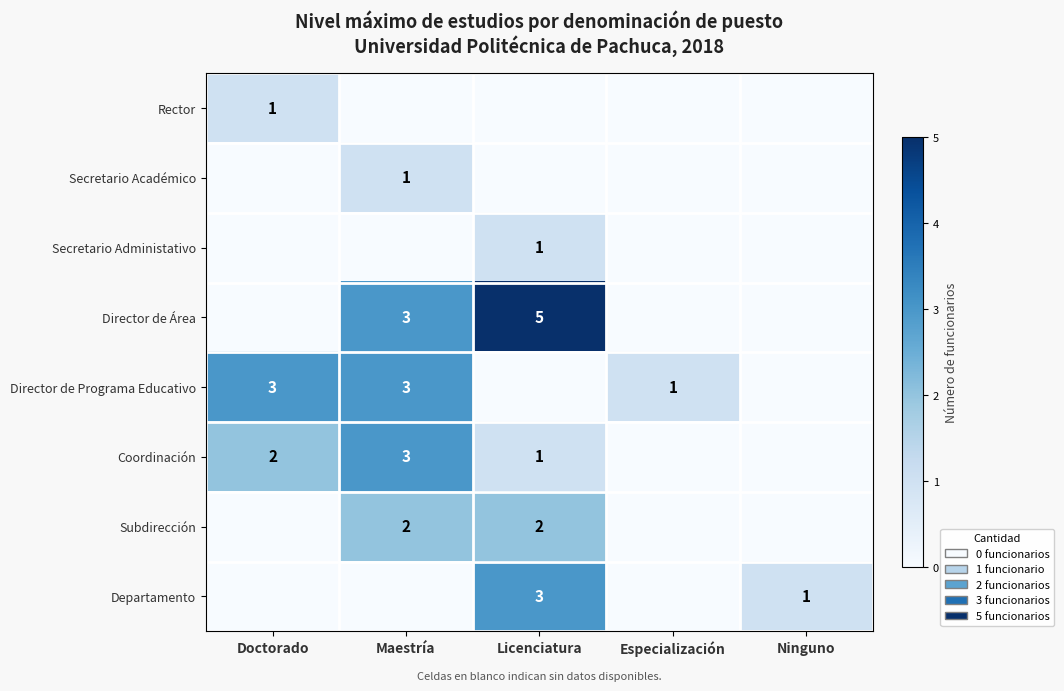

The value of Subdirección at Maestría is 2. True or false?

True